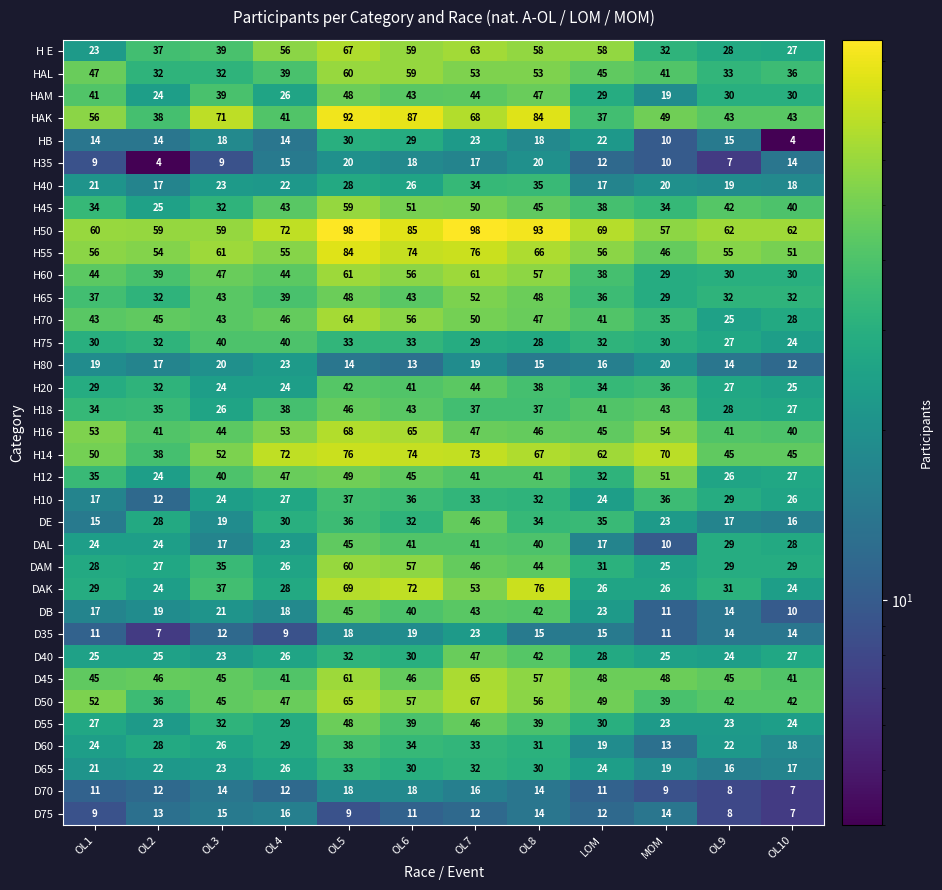

What is the smallest value displayed?

4